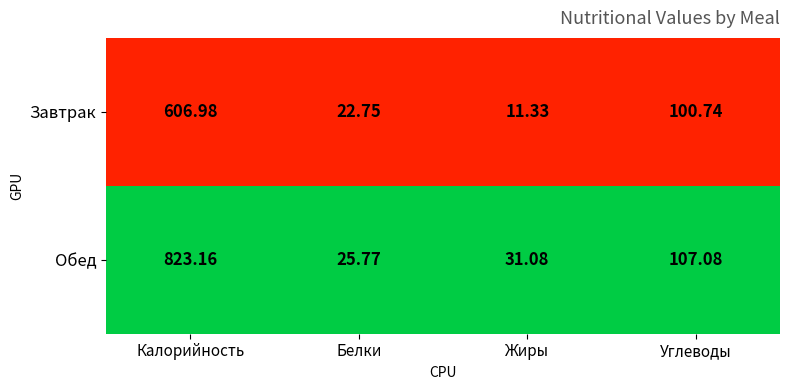

At Жиры, list the series in order from smallest to largest.

Завтрак, Обед